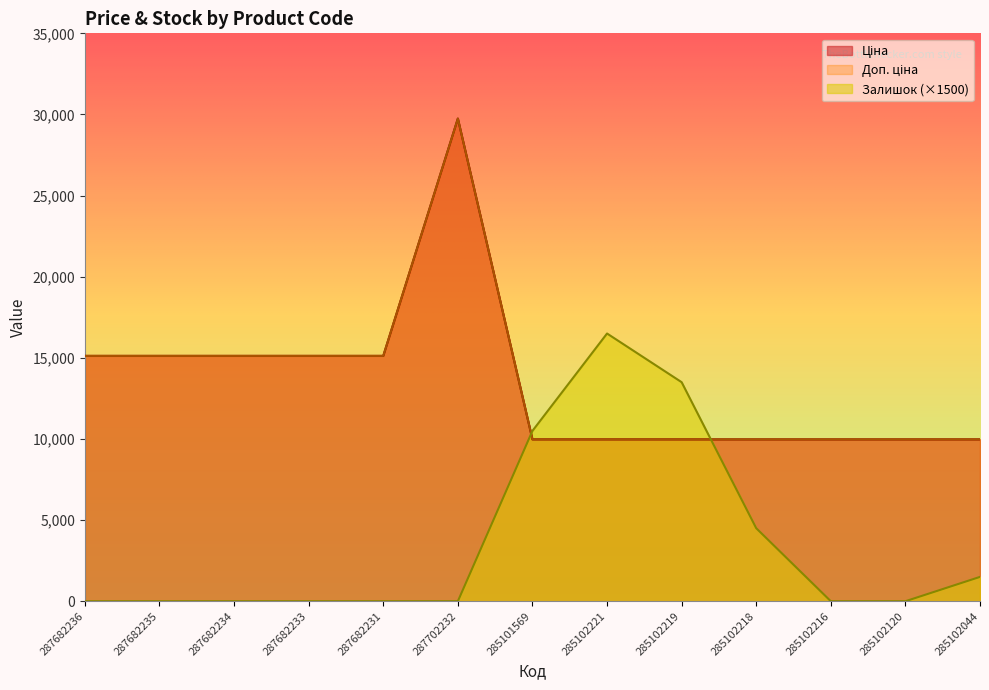

Reading left to right, what are all the values shown in this chart?

Ціна: 15120.0	15120.0	15120.0	15120.0	15120.0	29747.2	9975.0	9975.0	9975.0	9975.0	9975.0	9975.0	9975.0
Доп. ціна: 15120.0	15120.0	15120.0	15120.0	15120.0	29747.2	9975.0	9975.0	9975.0	9975.0	9975.0	9975.0	9975.0
Залишок: 0.0	0.0	0.0	0.0	0.0	0.0	10500.0	16500.0	13500.0	4500.0	0.0	0.0	1500.0